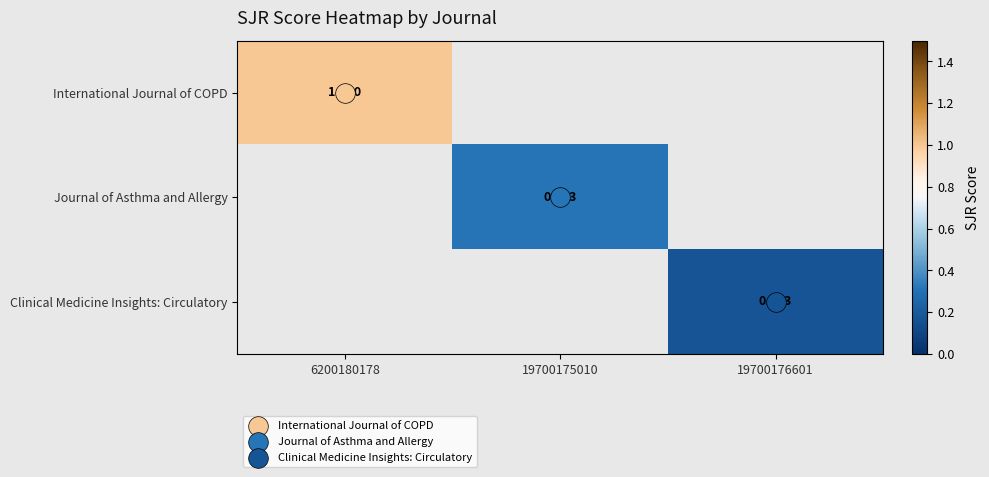

Is it true that International Journal of COPD equals 1.0 at 6200180178?

True